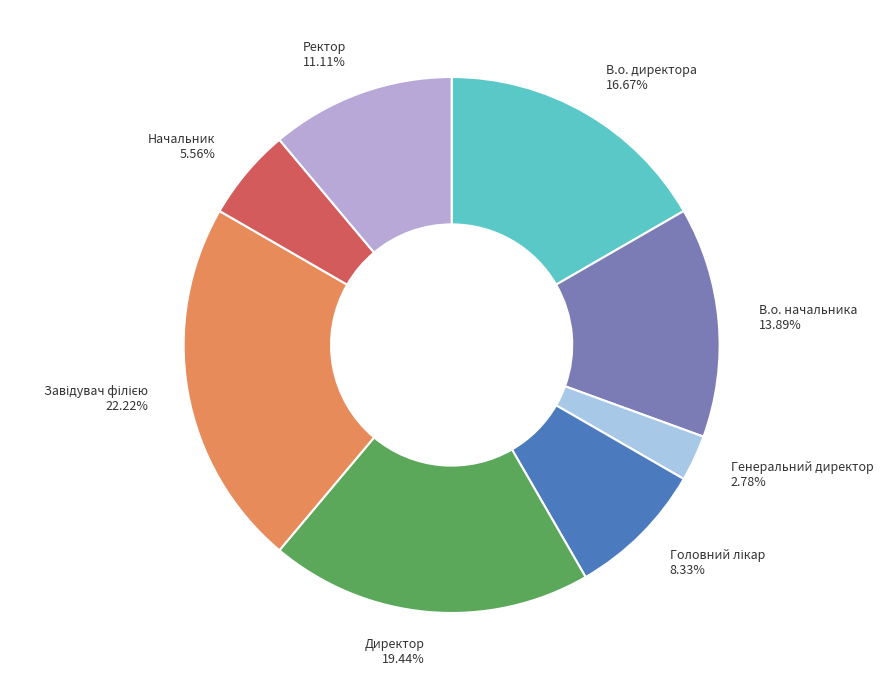

Count the number of slices in the pie.

8